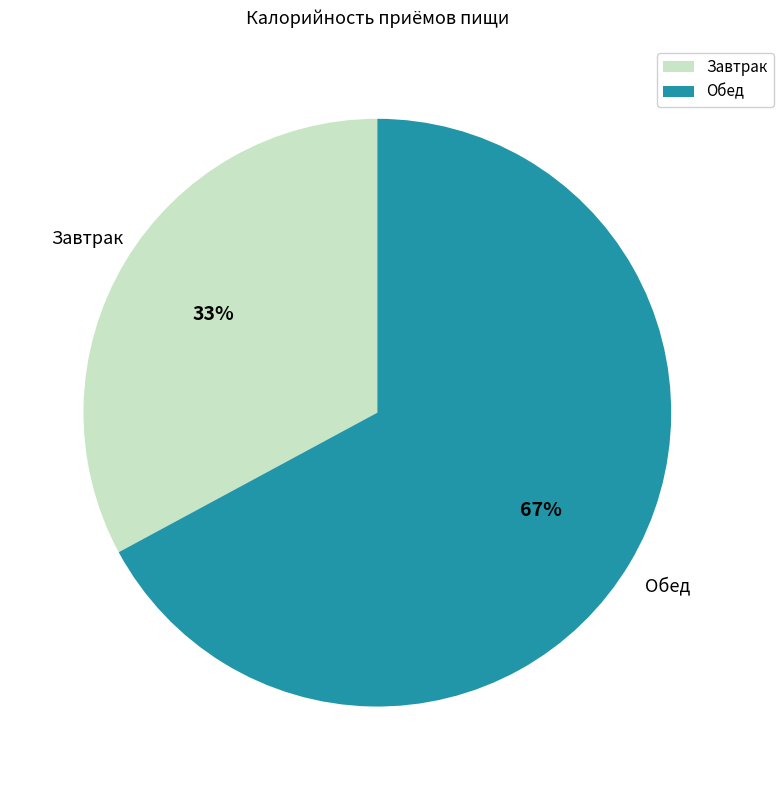

Which has a higher value, Завтрак or Обед?

Обед